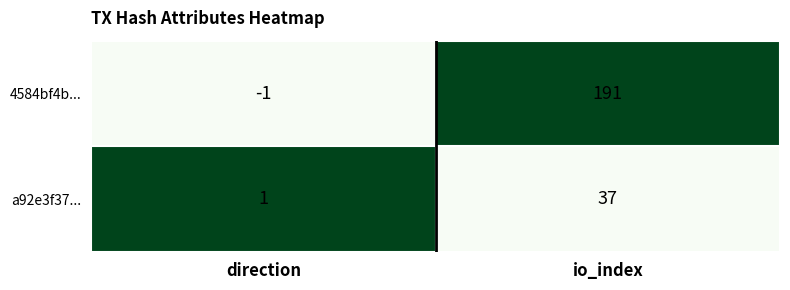

How many values in the a92e3f37... series are below 37?

1